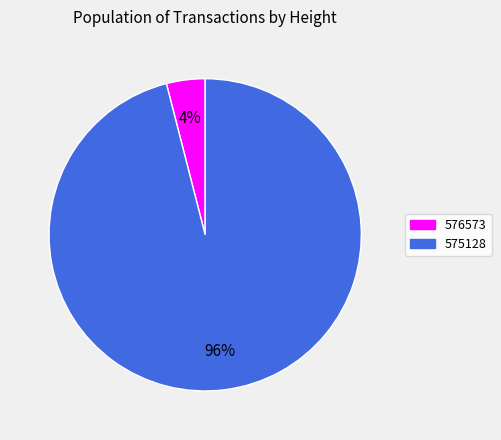

What is the largest slice in the pie chart?

575128